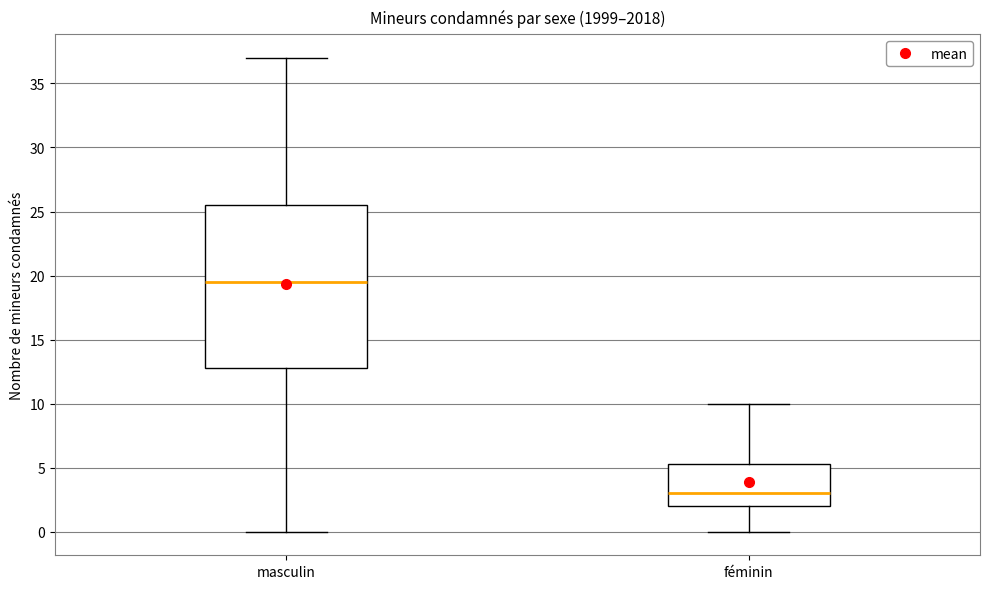

Reading left to right, transcribe this box plot: for each box, give where its median line is, the range the box spans, and where its two whiskers end, as read against the y-axis. The values are not printed on the chart, so give them approximately, as read against the axis.

masculin: median 19.5, box 13.0 to 25.5, whiskers 0.0 to 37.0
féminin: median 3.0, box 2.0 to 5.5, whiskers 0.0 to 10.0